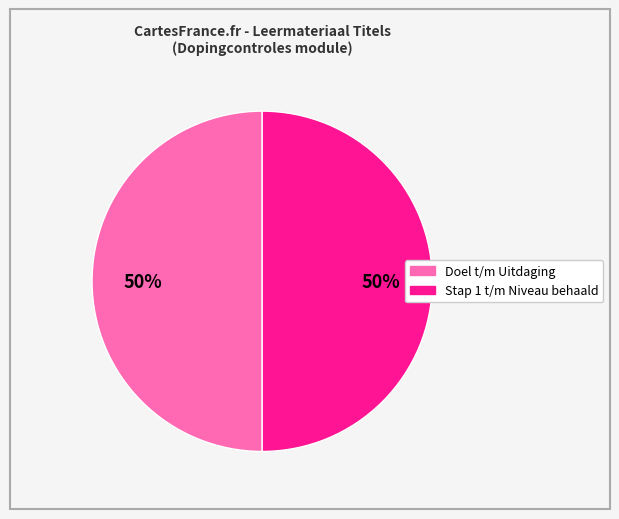

To the nearest percent, what is the average slice percentage?

50%